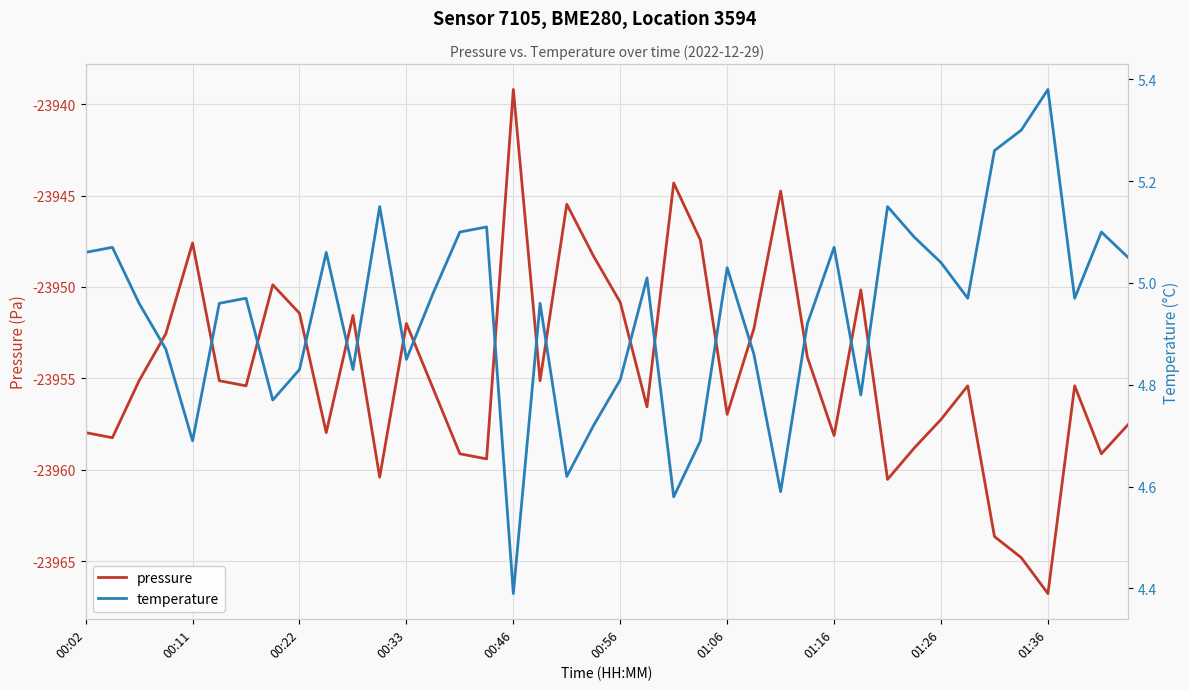

True or false: temperature has a value of 7.9 at 17.

False